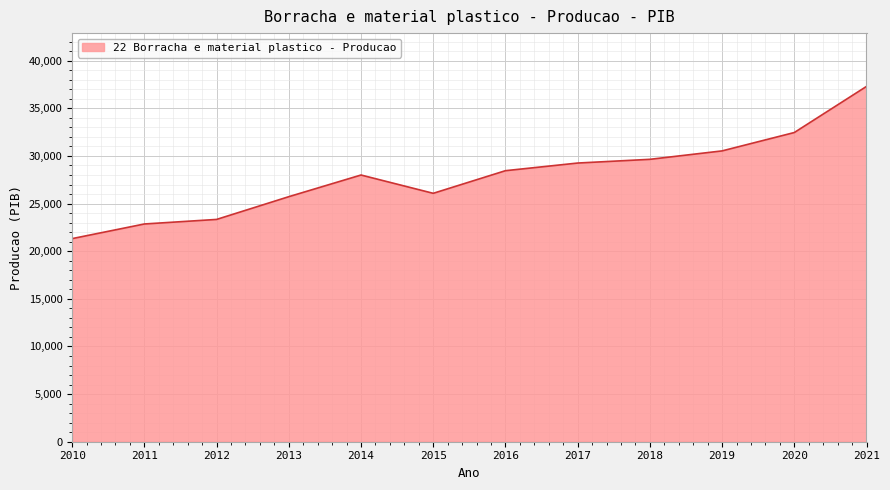

Which category has the highest value across all series?

2021